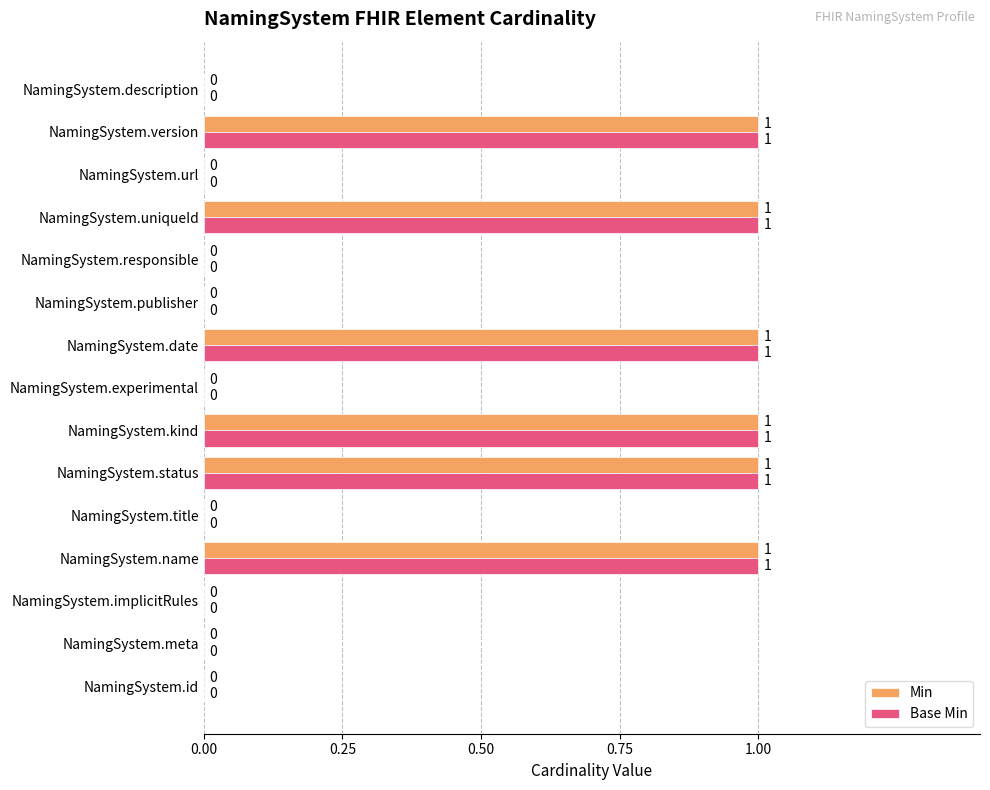

How many values in Min are above zero?

6